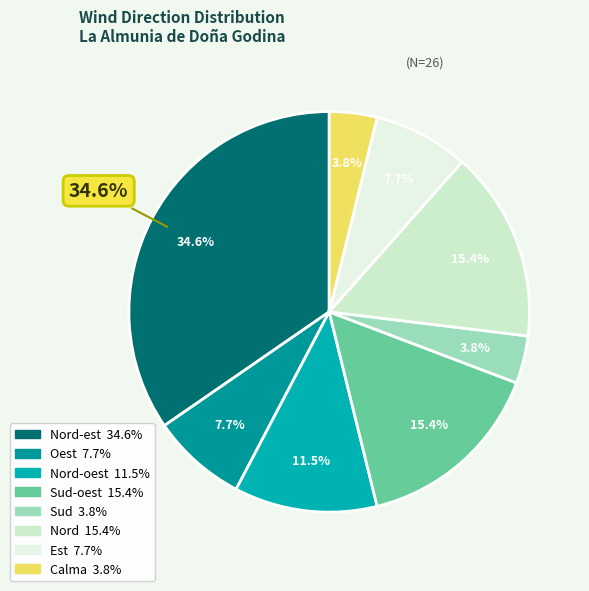

To the nearest percent, what percentage of the pie is Oest?

8%